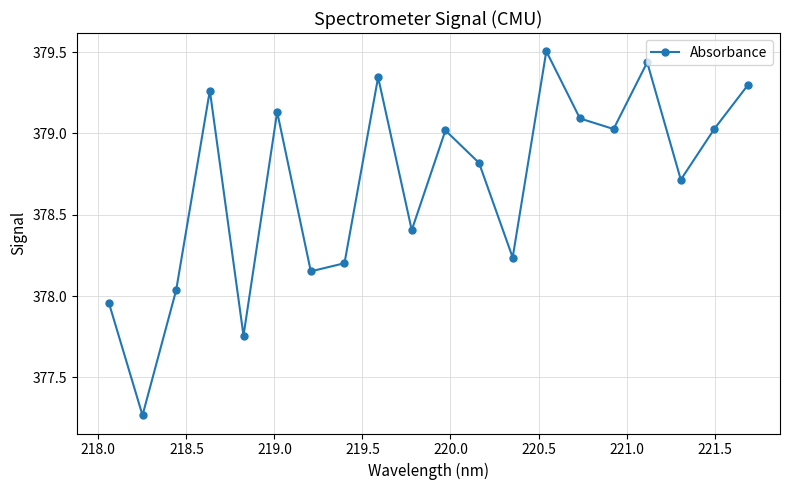

What is the sum of all values?

7573.7